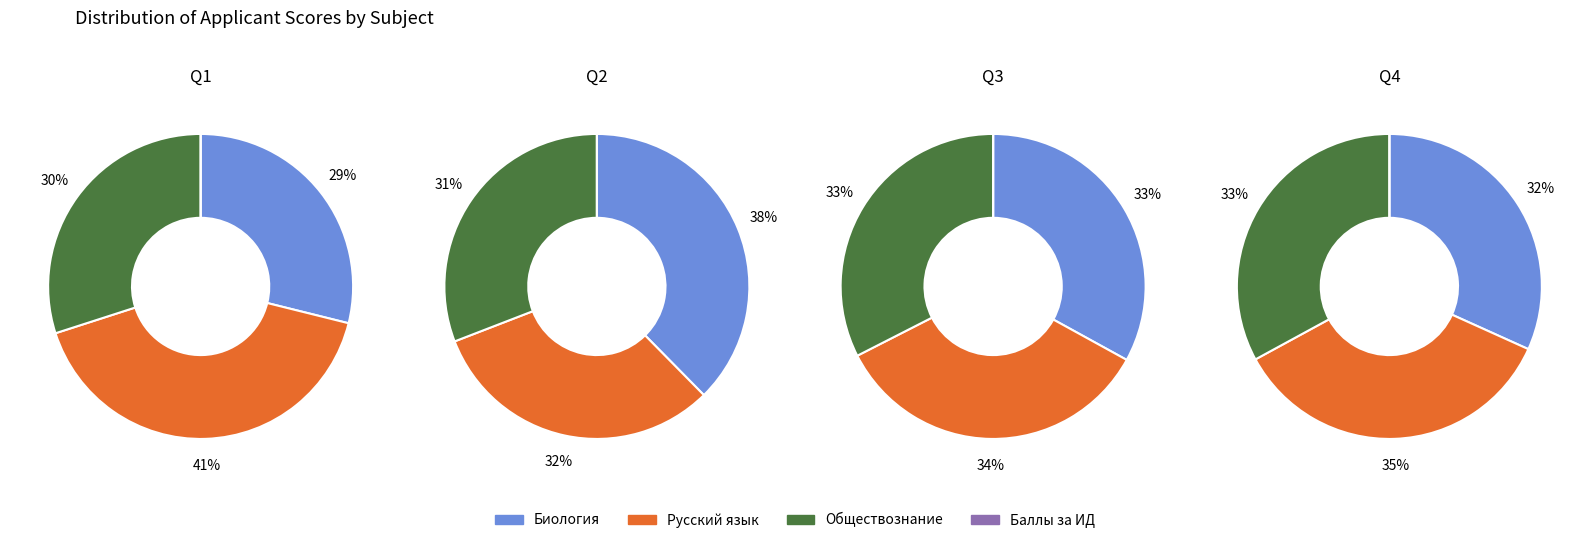

Does 8 represent more than half of the total?

No